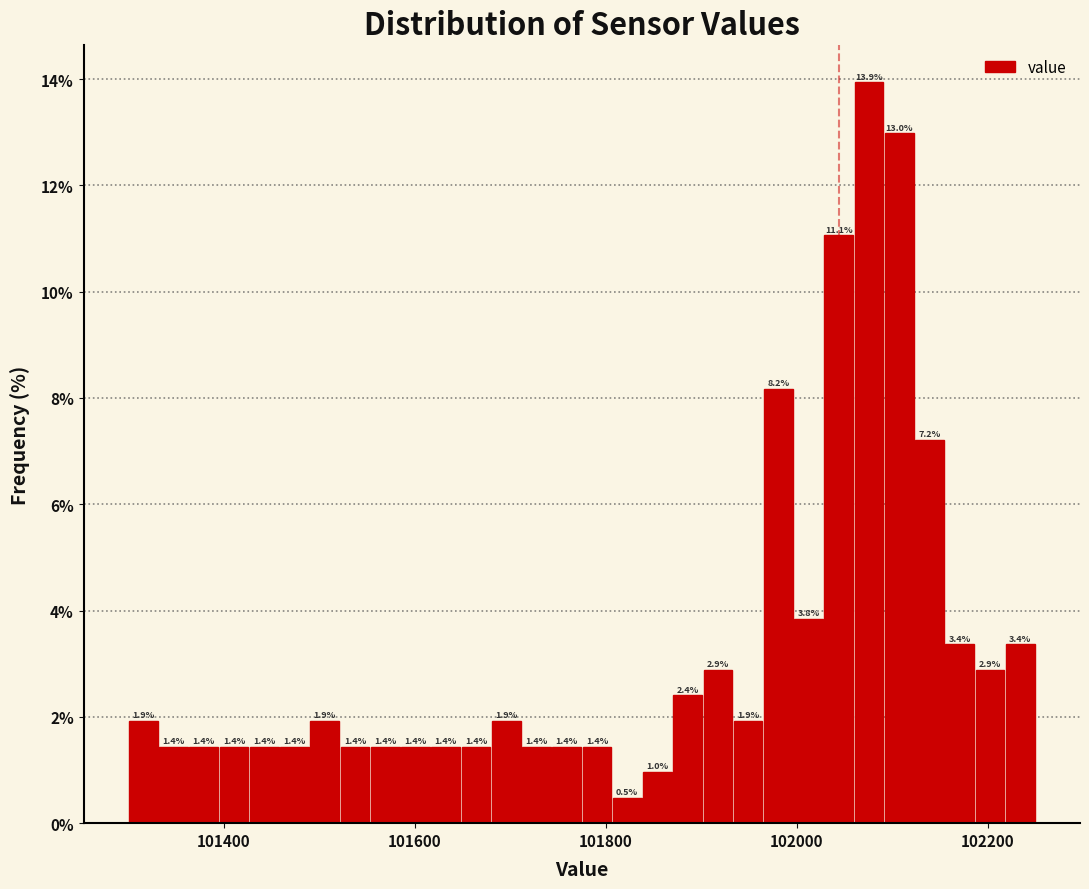

Read against the x-axis, roughly where is the centre of the tallest bar?

102080